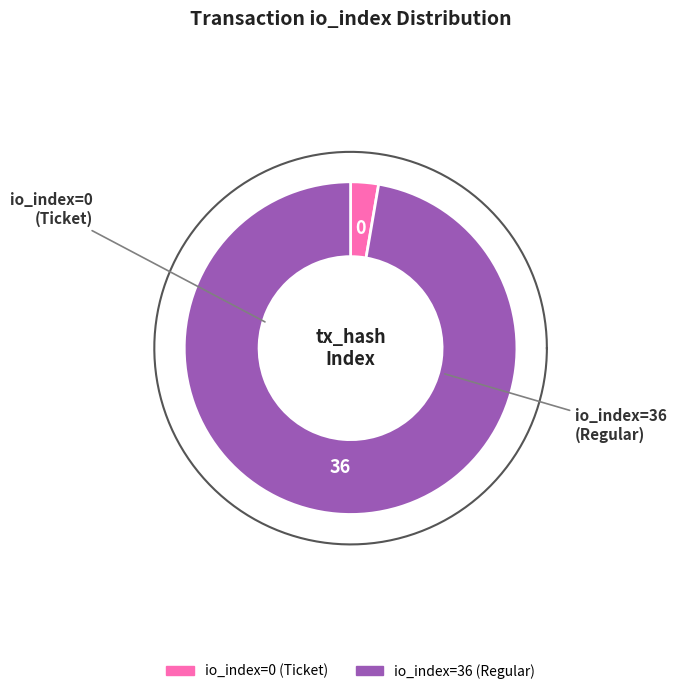

What is the change in value from io_index=0 (Ticket) to io_index=36 (Regular)?

+36